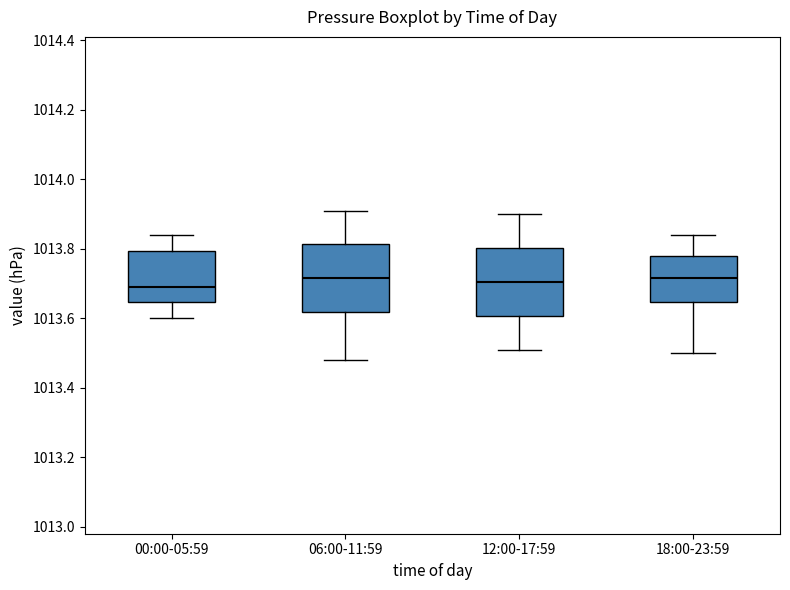

Reading left to right, read every box against the y-axis: the position of its median line, the range the box covers, and the ends of its whiskers. The values are not printed on the chart, so give them approximately, as read against the axis.

00:00-05:59: median 1013.70, box 1013.64 to 1013.80, whiskers 1013.60 to 1013.84
06:00-11:59: median 1013.72, box 1013.62 to 1013.82, whiskers 1013.48 to 1013.92
12:00-17:59: median 1013.70, box 1013.60 to 1013.80, whiskers 1013.52 to 1013.90
18:00-23:59: median 1013.72, box 1013.64 to 1013.78, whiskers 1013.50 to 1013.84